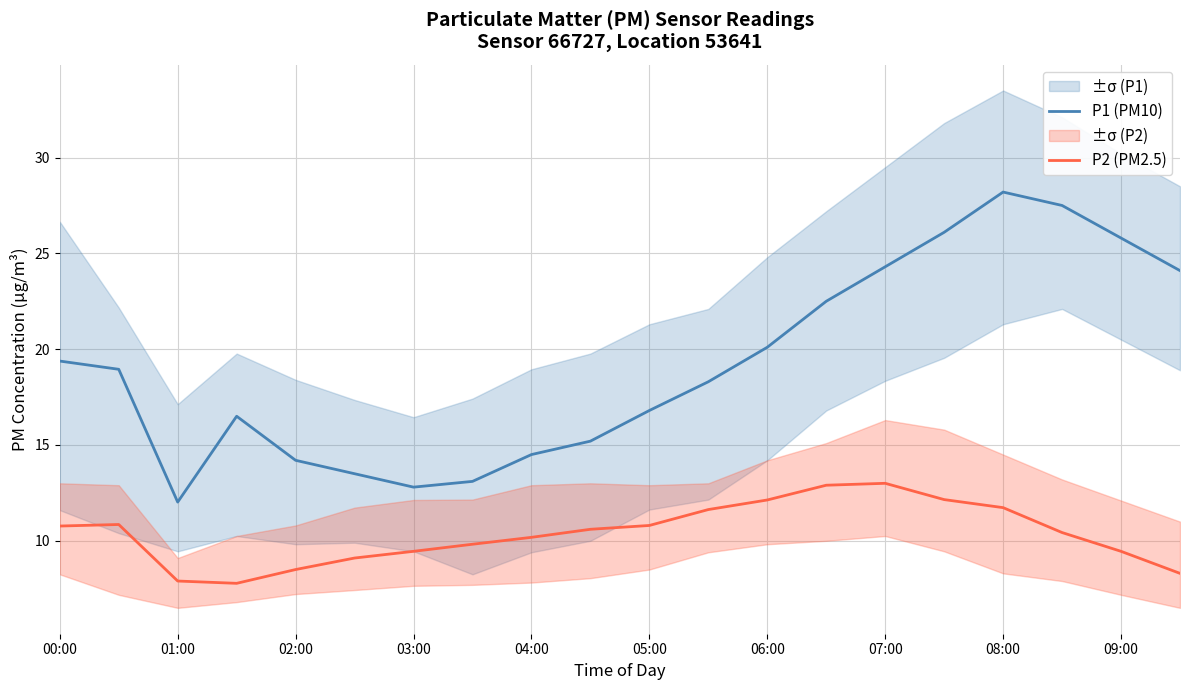

What is the maximum value shown in the chart?

28.2